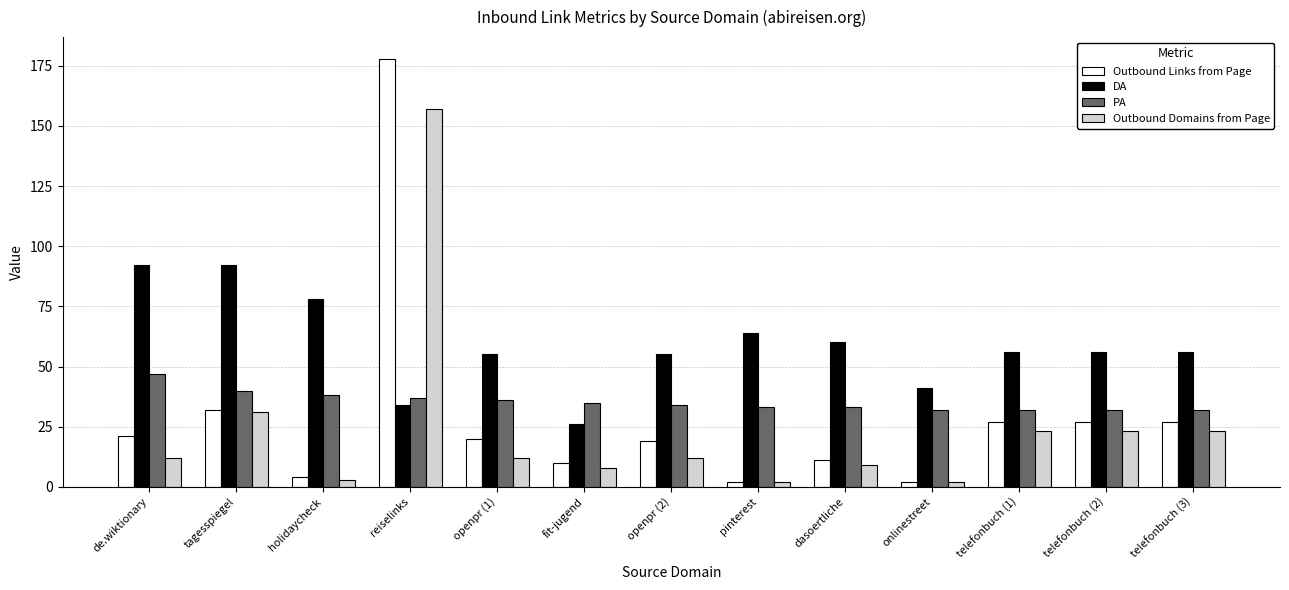

Which series has the largest range (max minus min)?

Outbound Links from Page